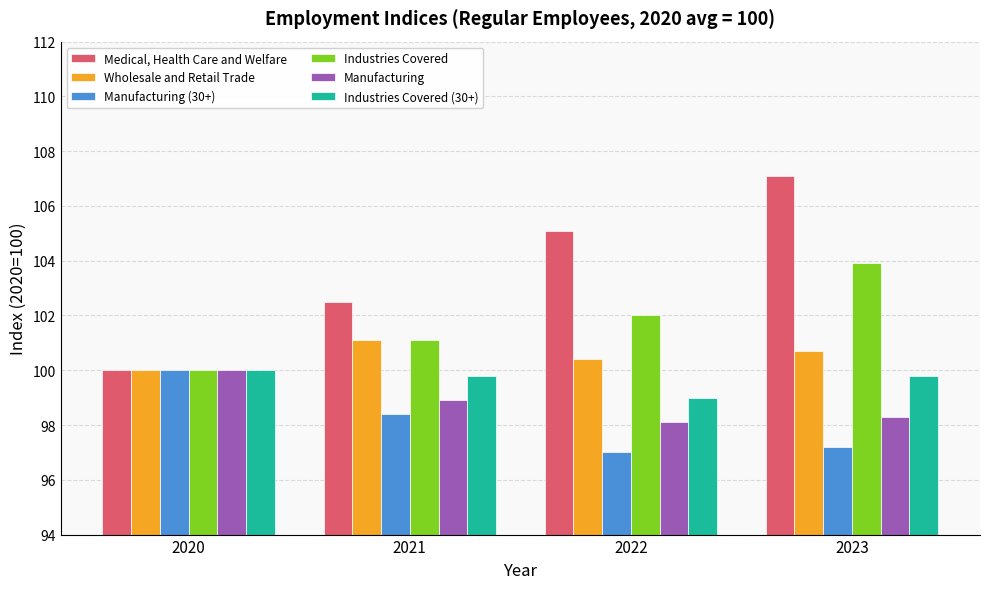

Which series has the largest range (max minus min)?

Medical, Health Care and Welfare